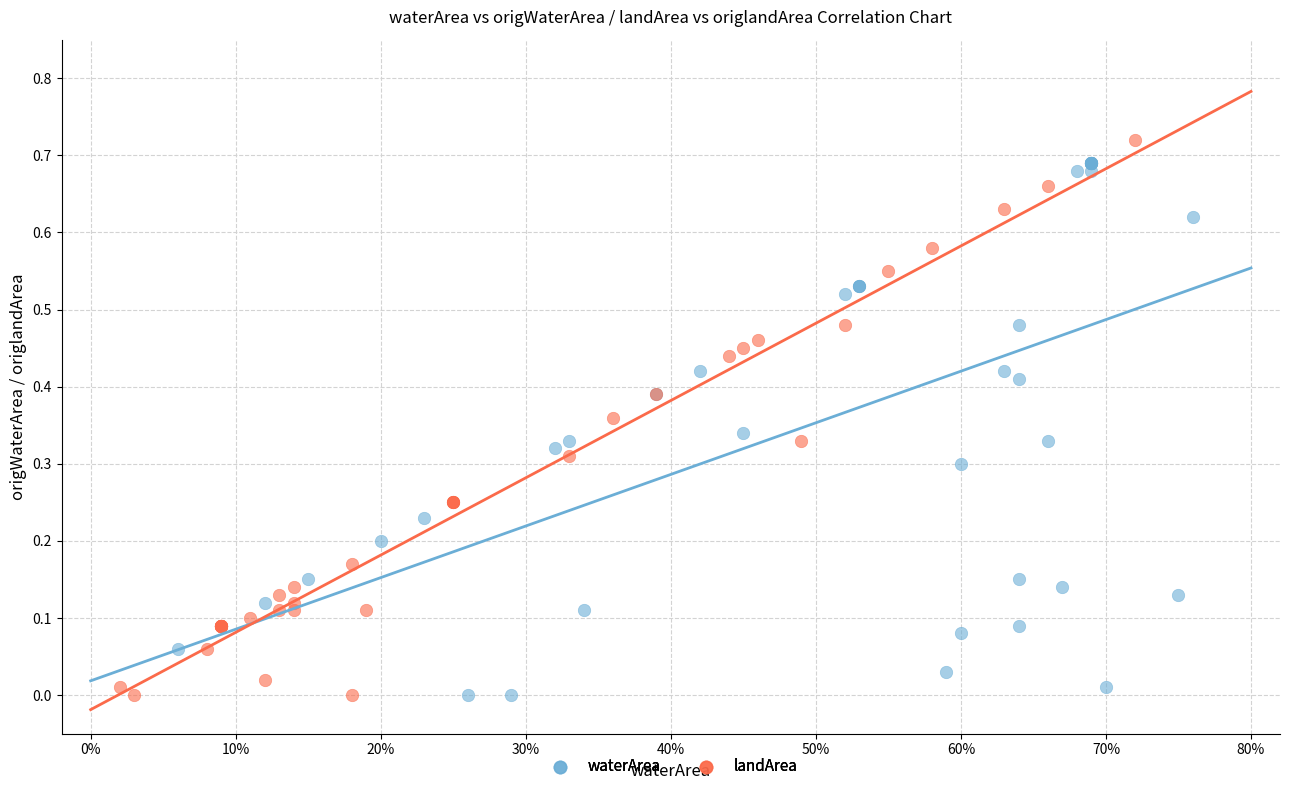

What are all the series names shown in the legend?

waterArea, landArea